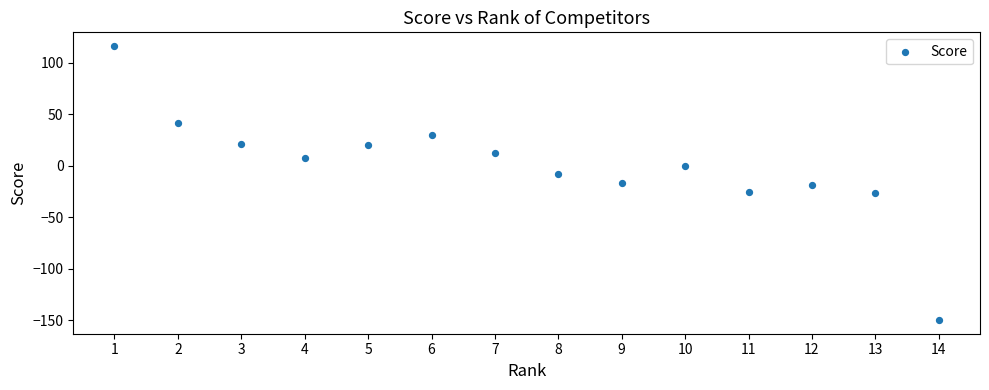

What is the range of X values (max minus min)?

13